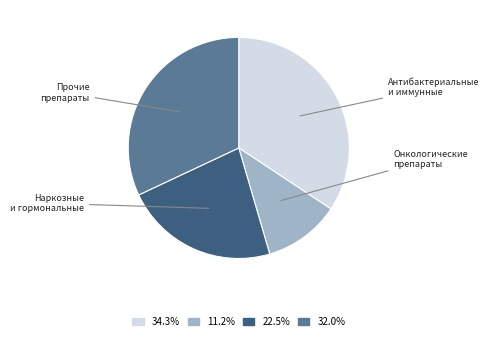

Is the sum of 22.5% and 11.2% greater than half?

No